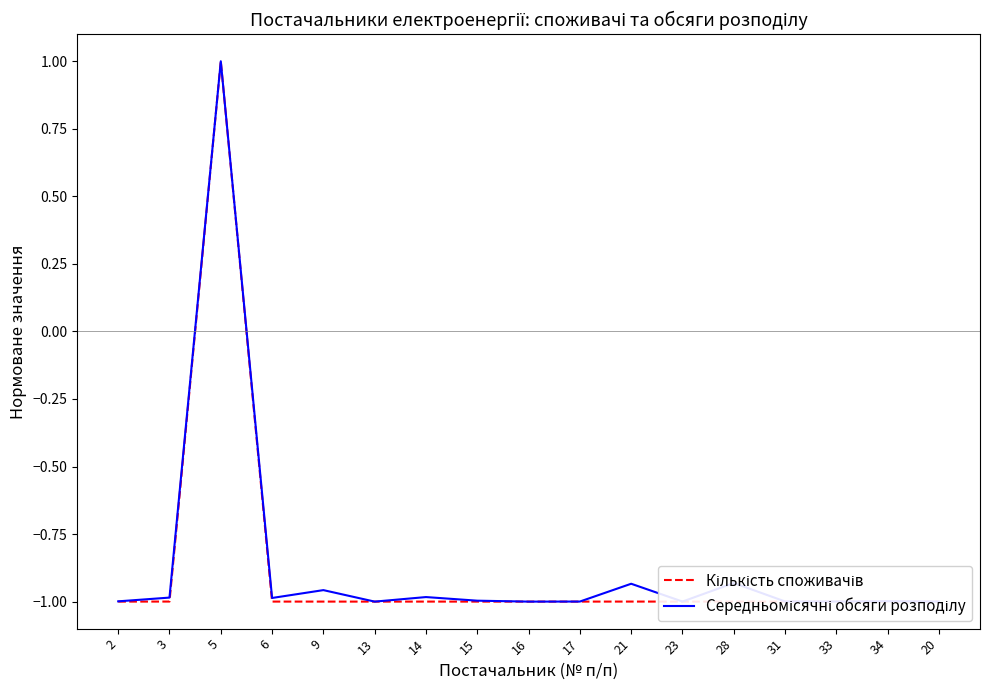

The value of Кількість споживачів at 17 is -1.0. True or false?

True